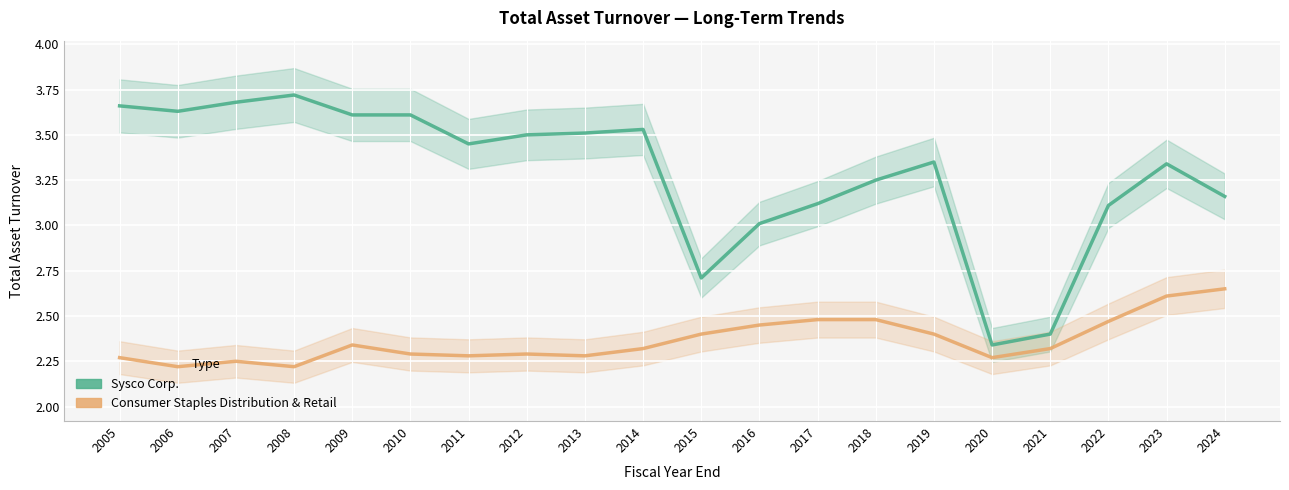

The value of Consumer Staples Distribution & Retail at 2012 is 2.3. True or false?

True